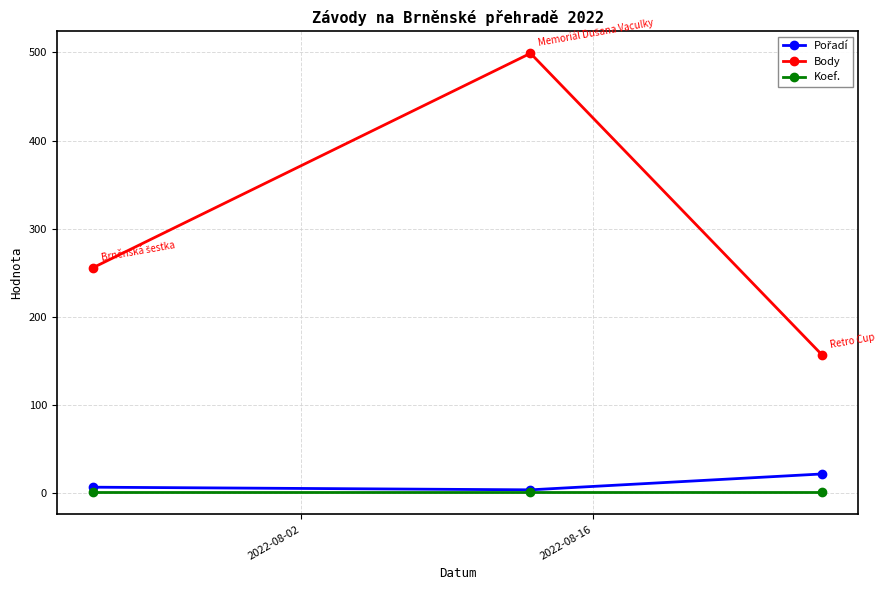

Which series has the largest range (max minus min)?

Body